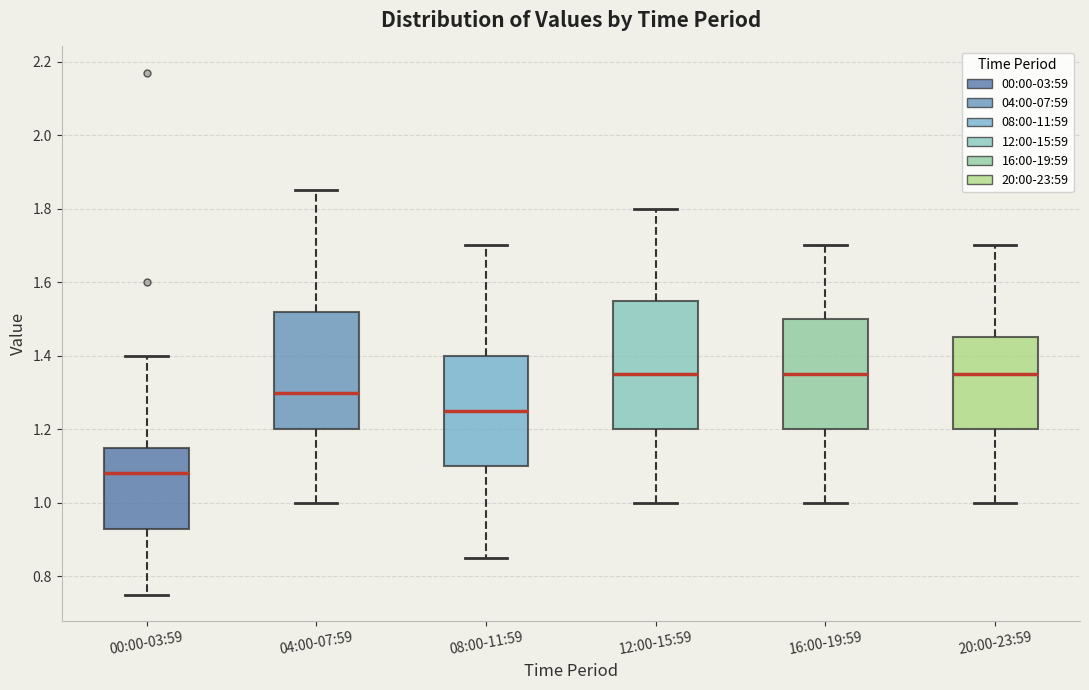

Reading left to right, transcribe this box plot: for each box, give where its median line is, the range the box spans, and where its two whiskers end, as read against the y-axis. The values are not printed on the chart, so give them approximately, as read against the axis.

00:00-03:59: median 1.08, box 0.94 to 1.16, whiskers 0.76 to 1.40
04:00-07:59: median 1.30, box 1.20 to 1.52, whiskers 1.00 to 1.86
08:00-11:59: median 1.26, box 1.10 to 1.40, whiskers 0.86 to 1.70
12:00-15:59: median 1.36, box 1.20 to 1.56, whiskers 1.00 to 1.80
16:00-19:59: median 1.36, box 1.20 to 1.50, whiskers 1.00 to 1.70
20:00-23:59: median 1.36, box 1.20 to 1.46, whiskers 1.00 to 1.70